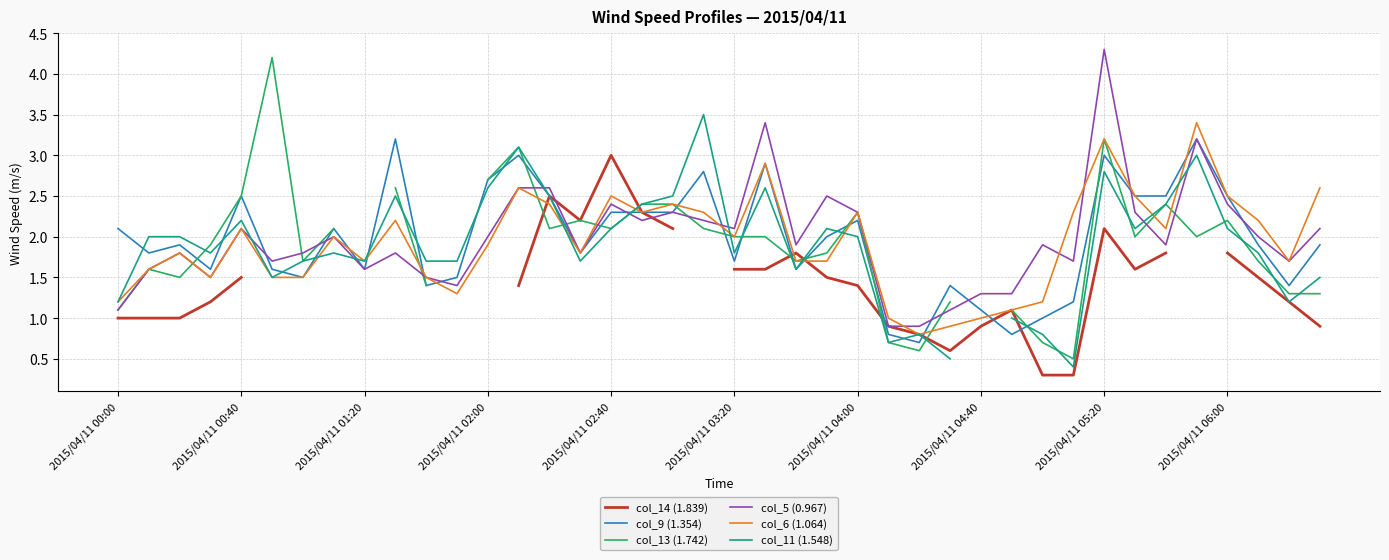

What is the lowest value of the col_5 (0.967) series?

0.9